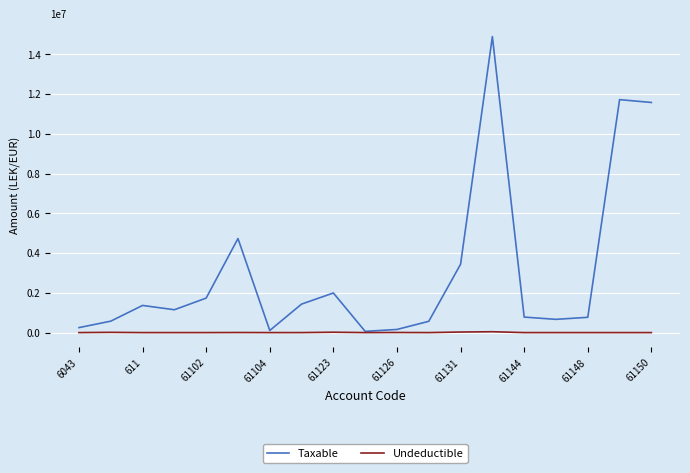

Count the number of categories in the chart.

19